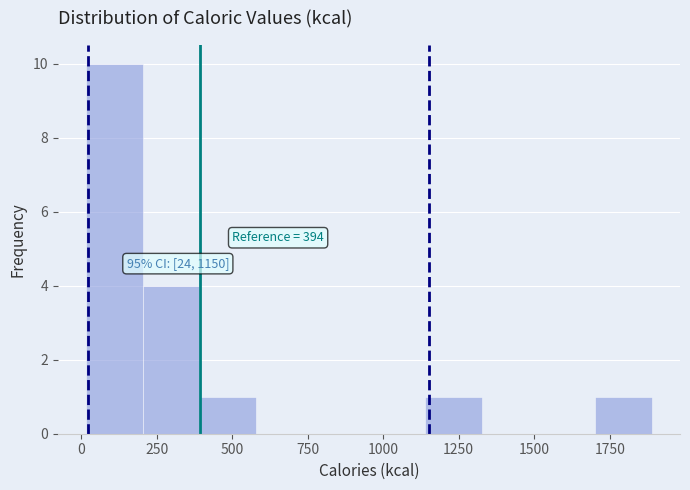

Read against the x-axis, roughly where is the centre of the tallest bar?

100